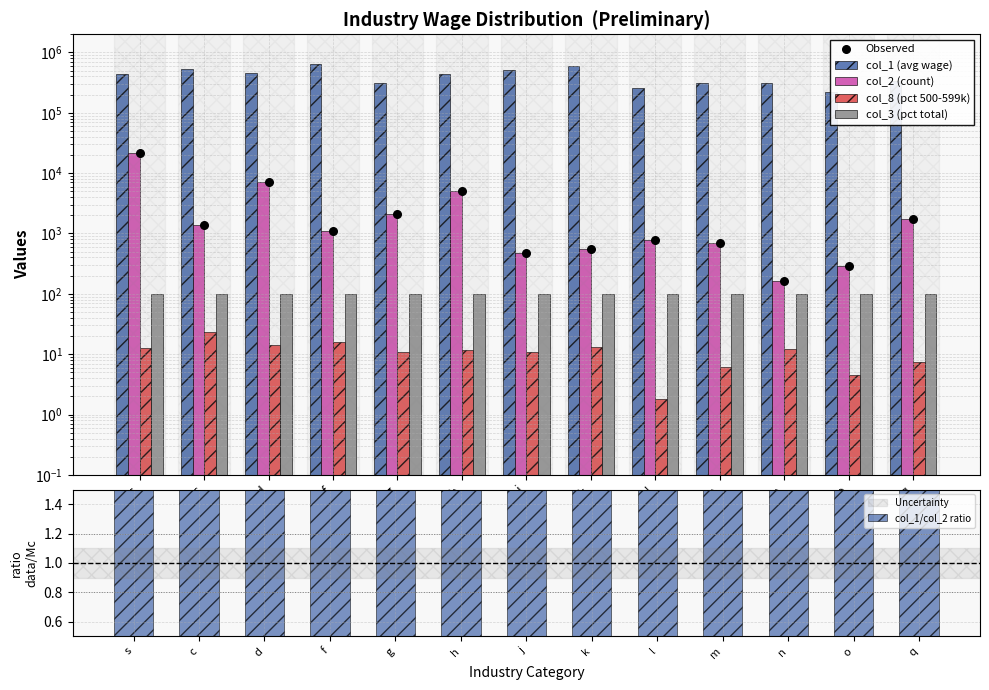

What is the total value across all series at n?

310214.9